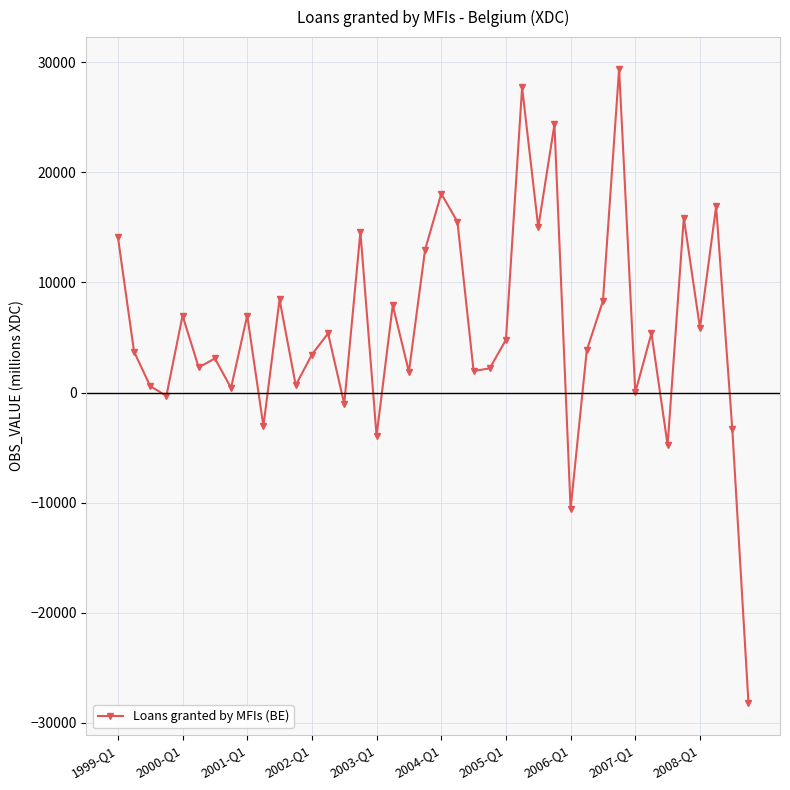

Count the number of categories in the chart.

40